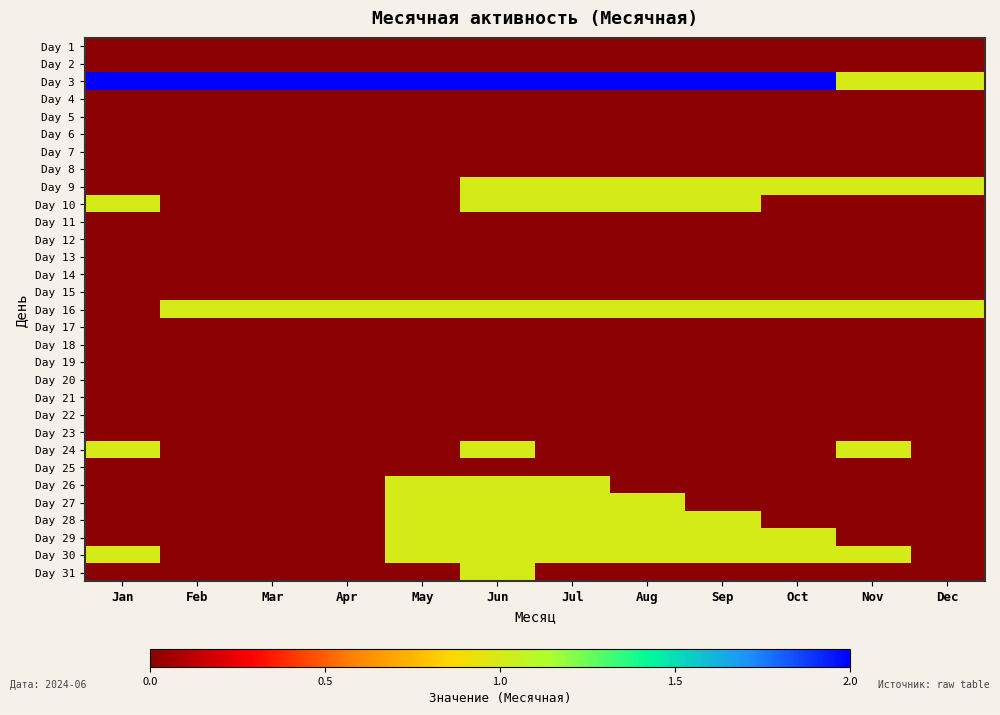

At which category is the sum across all series the highest?

Jun